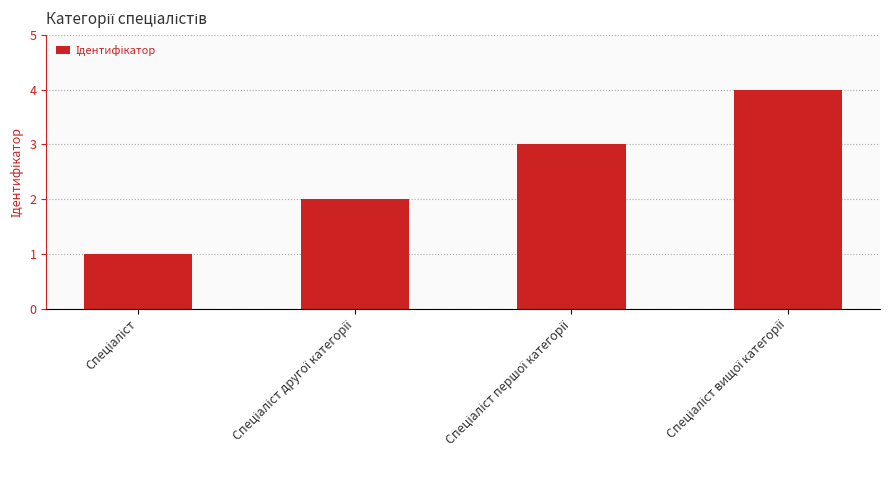

What is the sum of all values?

10